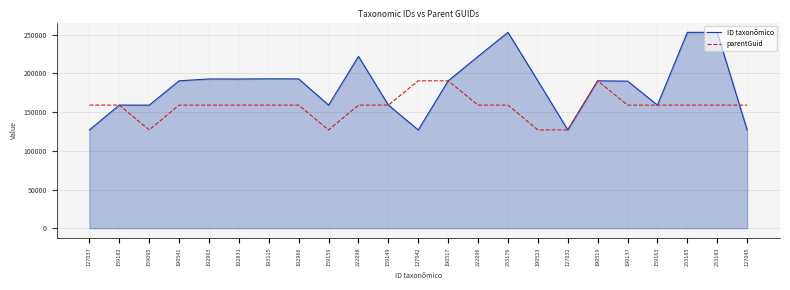

What are all the series names shown in the legend?

ID taxonômico, parentGuid